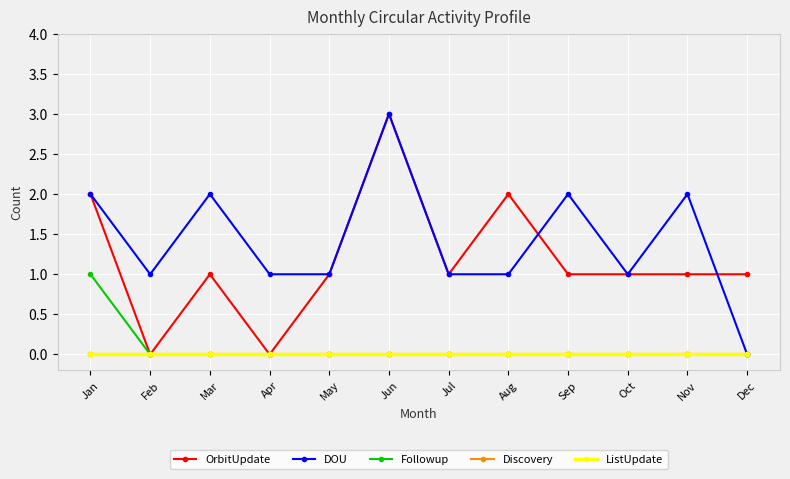

Does the chart have visible grid lines?

Yes